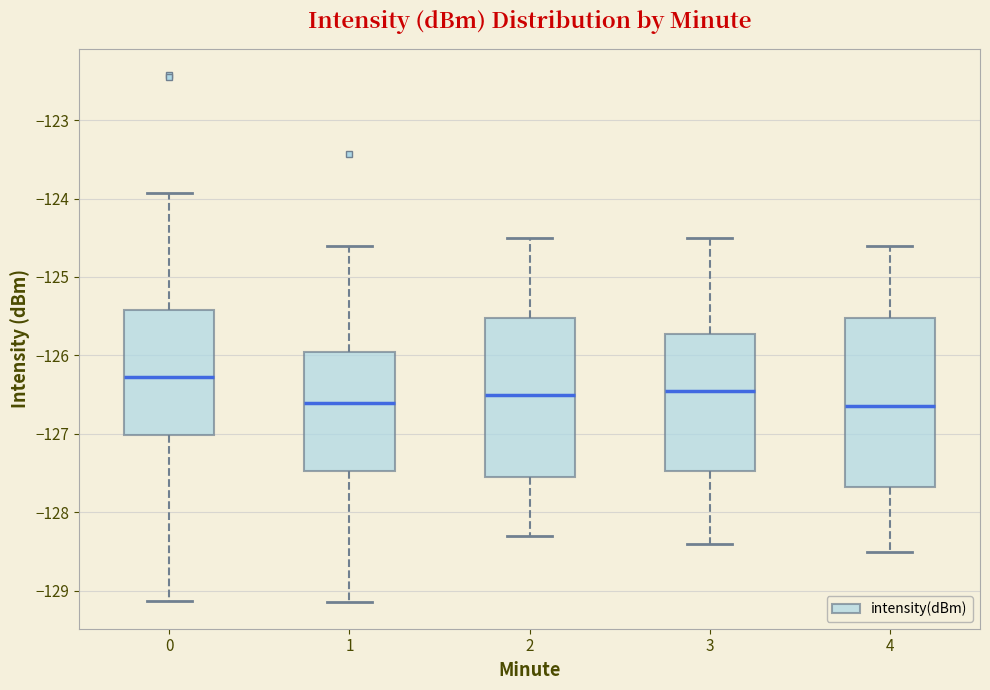

Reading left to right, read every box against the y-axis: the position of its median line, the range the box covers, and the ends of its whiskers. The values are not printed on the chart, so give them approximately, as read against the axis.

0: median -126.3, box -127.0 to -125.4, whiskers -129.1 to -123.9
1: median -126.6, box -127.5 to -126.0, whiskers -129.1 to -124.6
2: median -126.5, box -127.5 to -125.5, whiskers -128.3 to -124.5
3: median -126.4, box -127.5 to -125.7, whiskers -128.4 to -124.5
4: median -126.6, box -127.7 to -125.5, whiskers -128.5 to -124.6